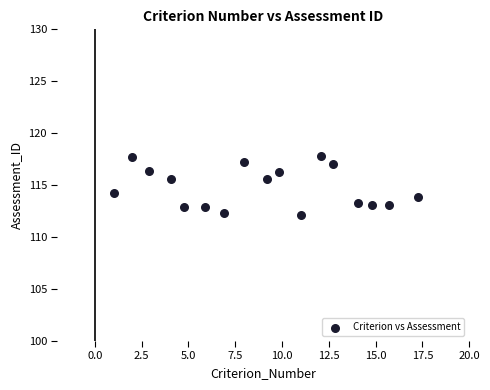

What is the range of Y values (max minus min)?

5.7